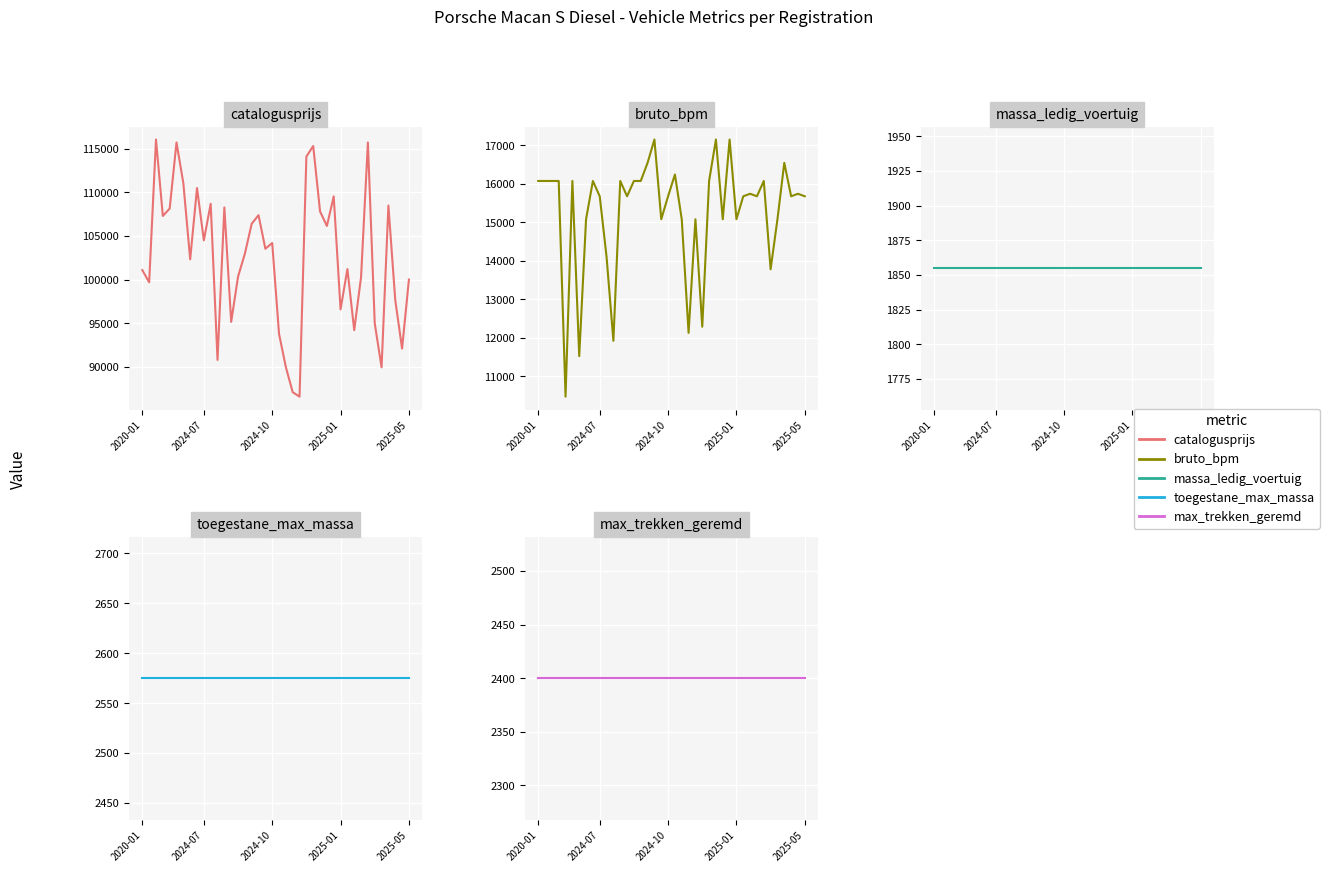

What is the lowest value of the catalogusprijs series?

86605